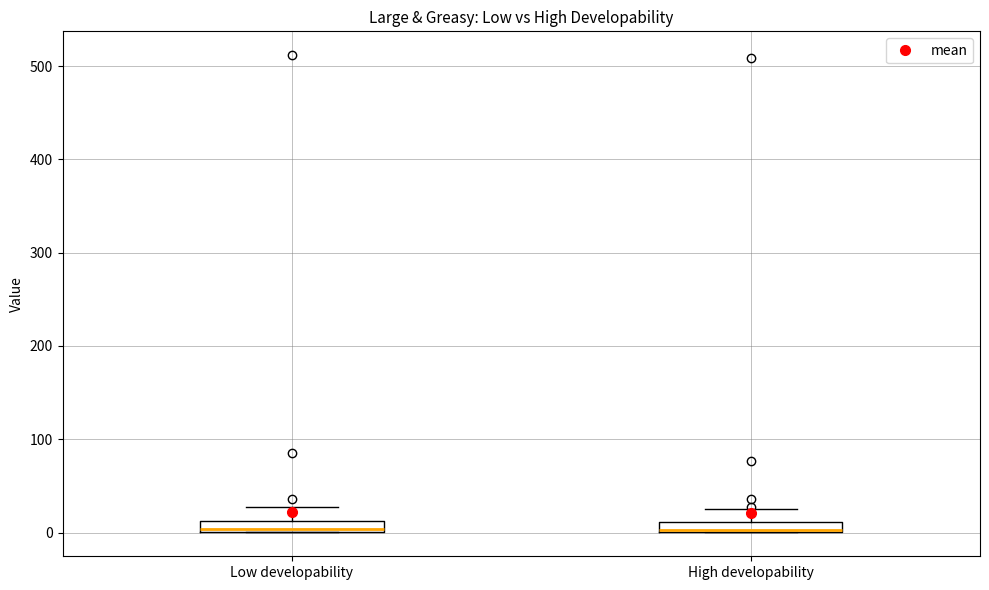

Where does the upper whisker of the box for High developability end on the y-axis? The values are not printed on the chart, so give them approximately, as read against the axis.

30